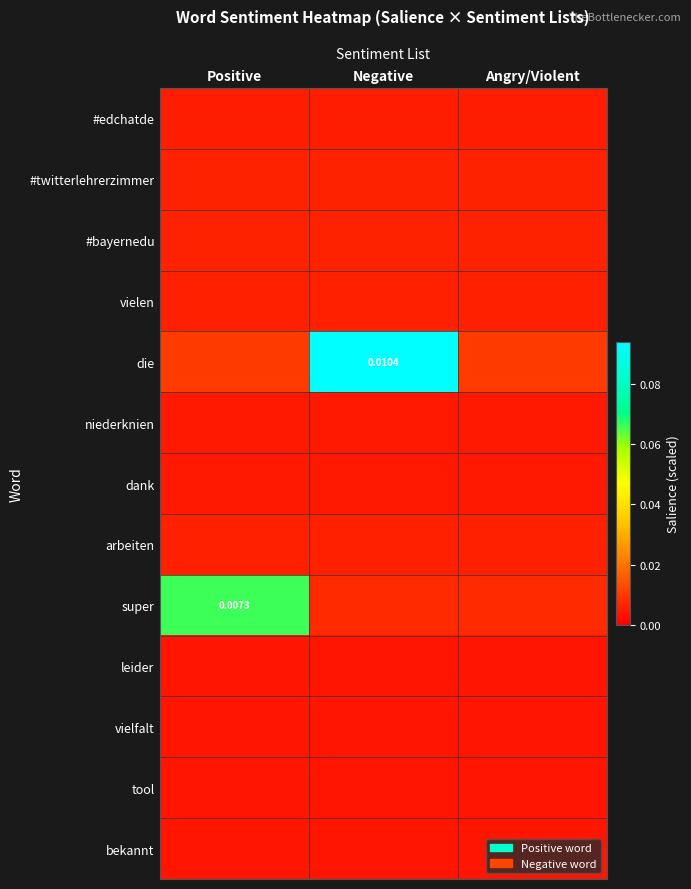

At which category does the chart reach its peak across all series?

Negative